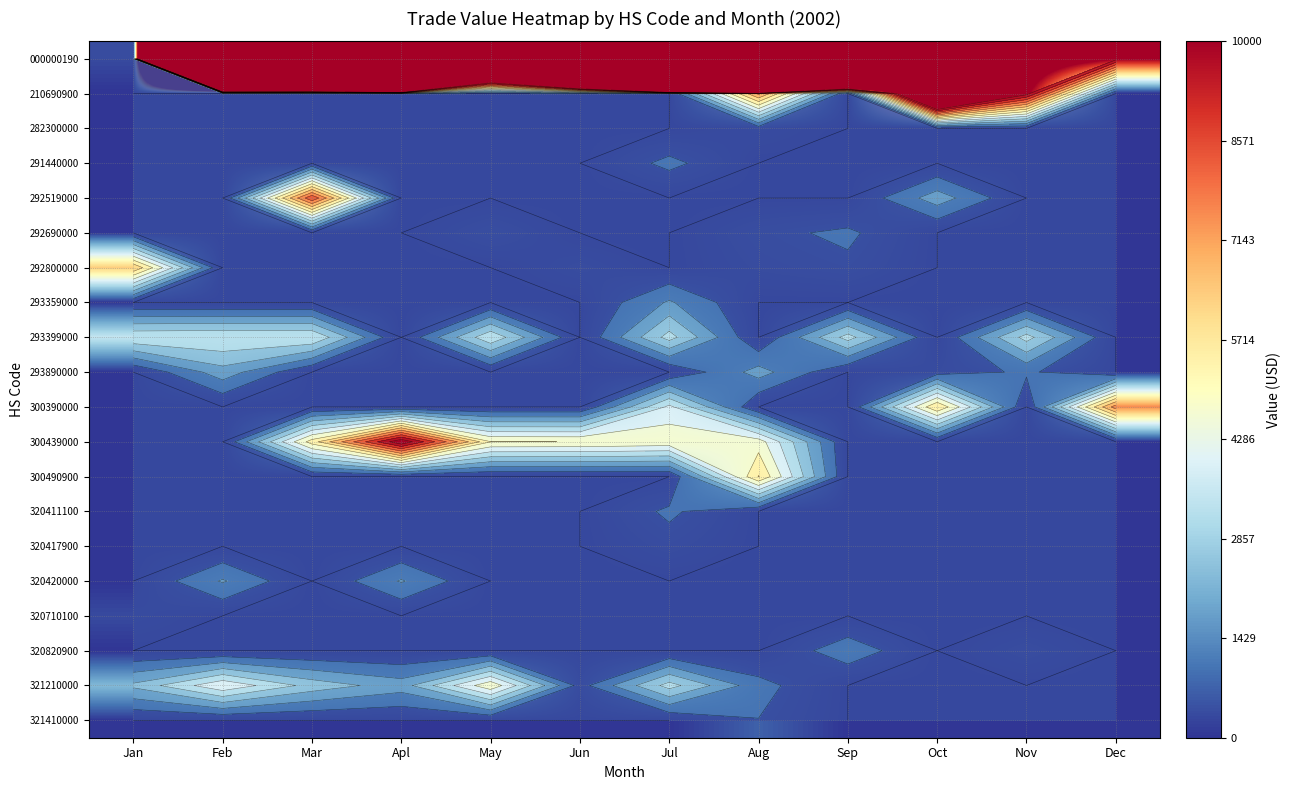

Read the 000000190 value at Dec, to the nearest 50.

10350